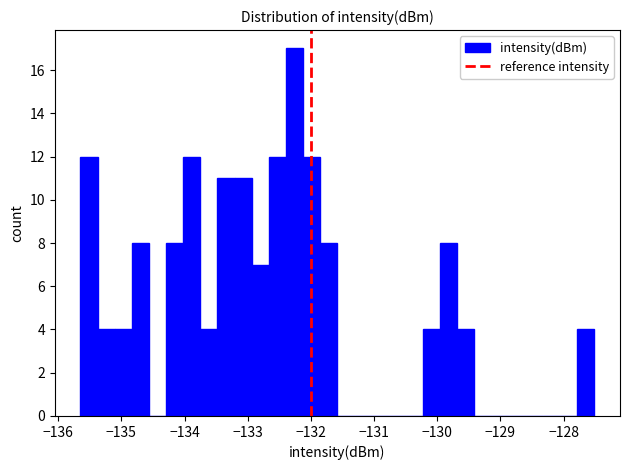

Read against the x-axis, roughly where is the centre of the tallest bar?

-132.3